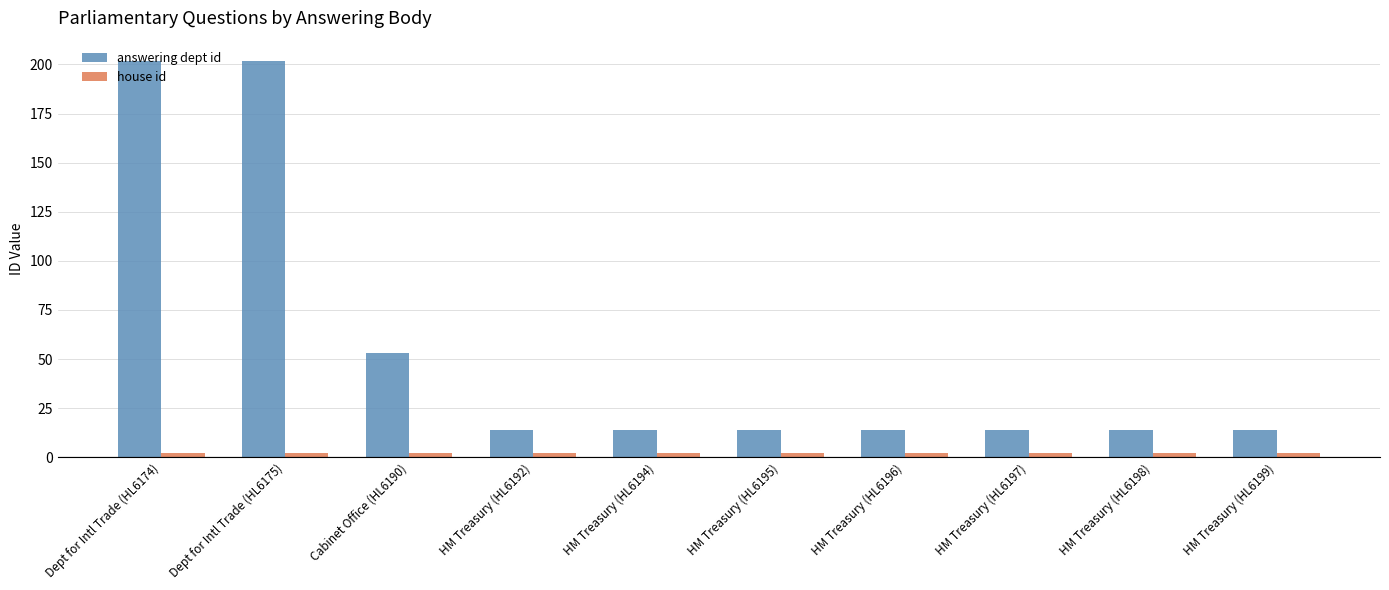

What is the difference between the maximum and second lowest values in the answering dept id series?

188